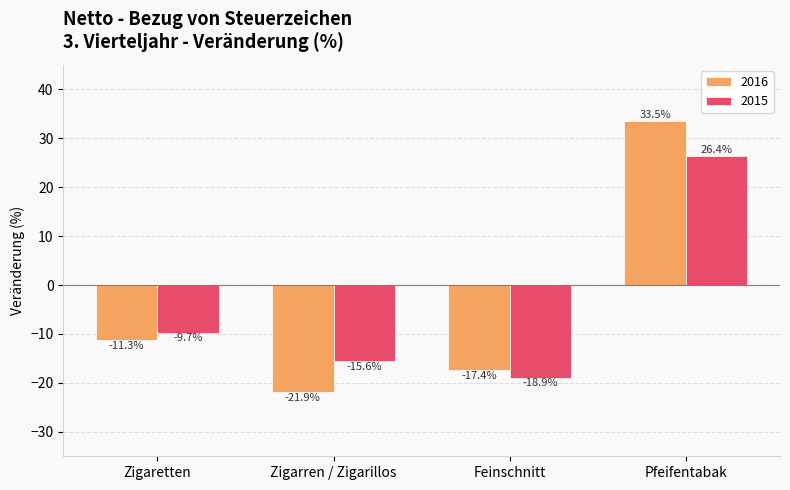

What is the label of the 1st bar from the right?

Pfeifentabak